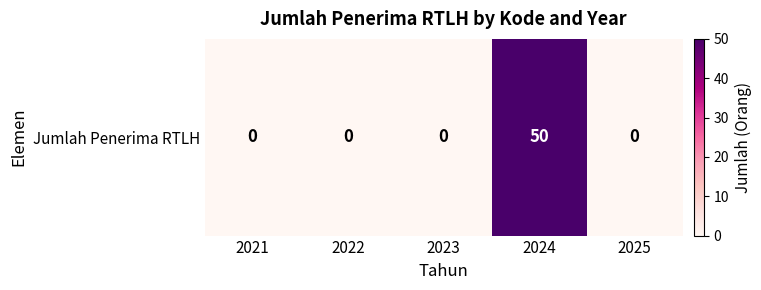

List the labels in order of value, smallest first.

2021, 2022, 2023, 2025, 2024